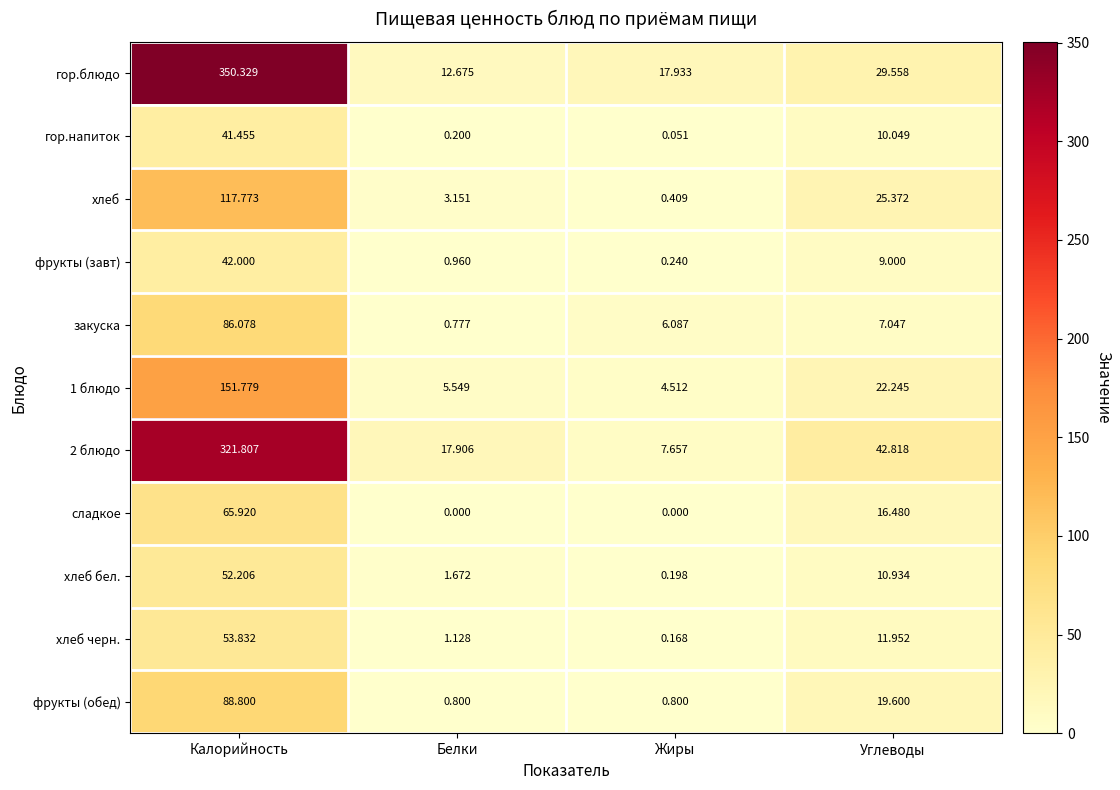

Which category has the lowest value in the гор.блюдо series?

Белки